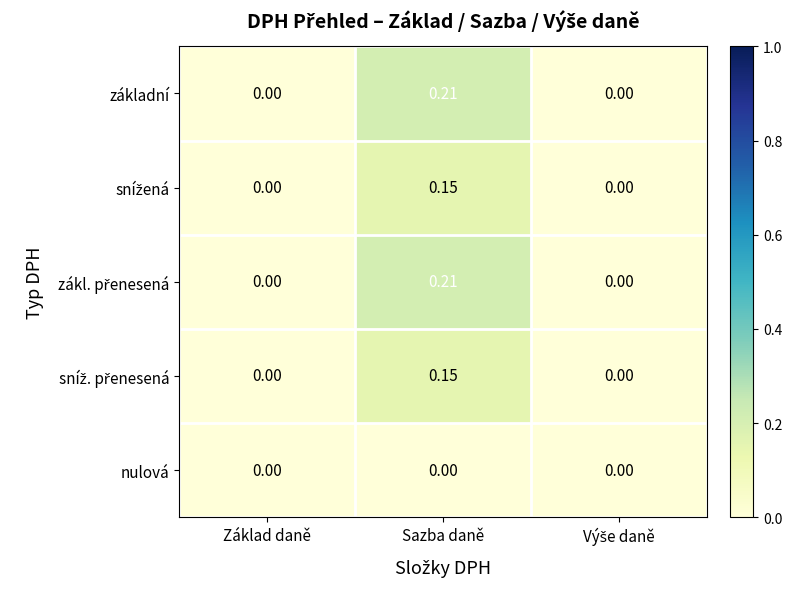

At which category is the sum across all series the highest?

Sazba daně